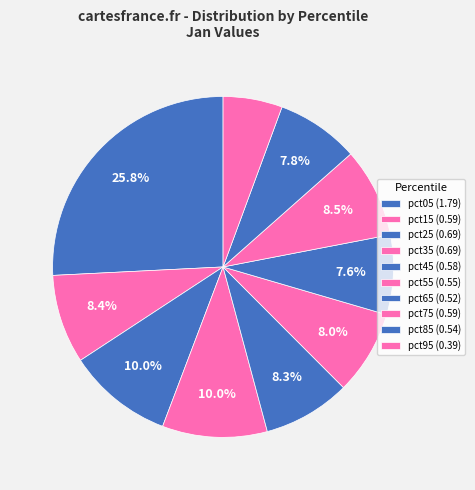

Count the number of slices in the pie.

10